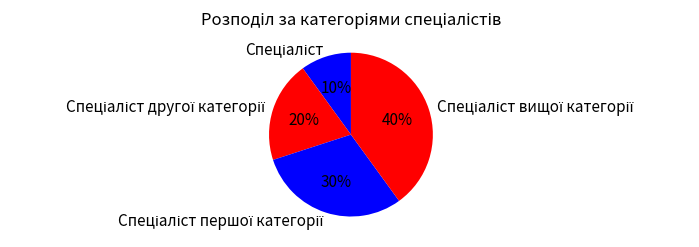

To the nearest percent, what is the difference between the largest and smallest slice percentages?

30%